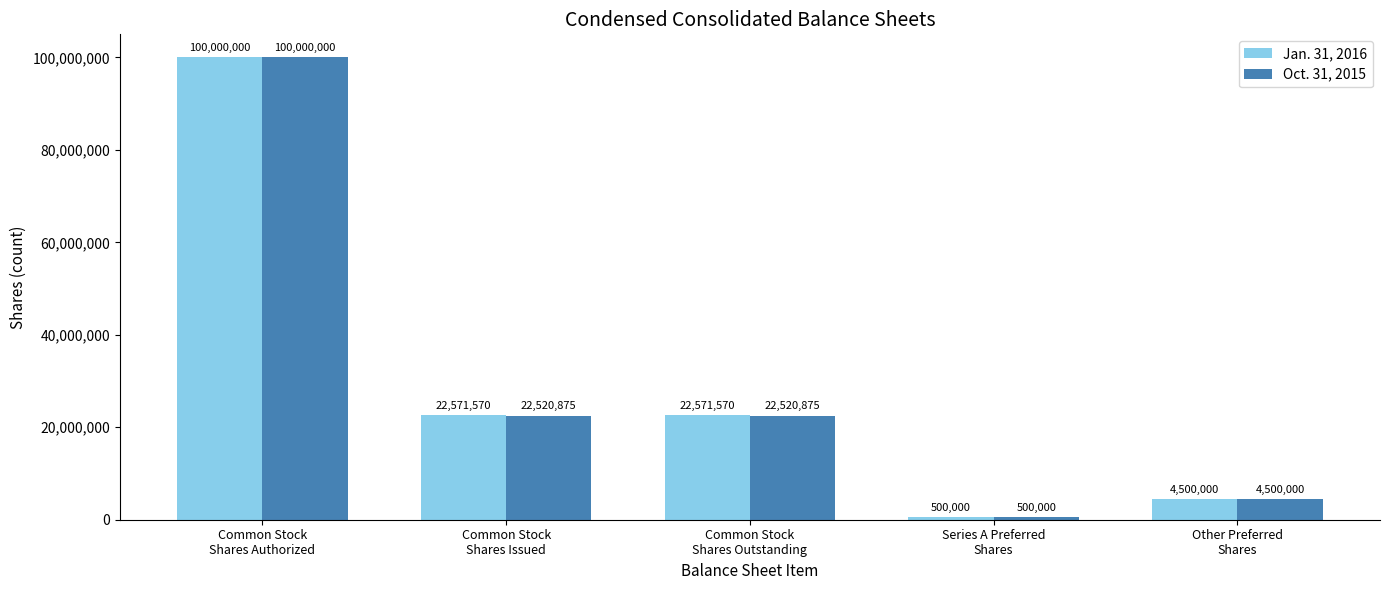

Reading right to left, what are all the values shown in this chart?

Jan. 31, 2016: 4500000	500000	22571570	22571570	100000000
Oct. 31, 2015: 4500000	500000	22520875	22520875	100000000